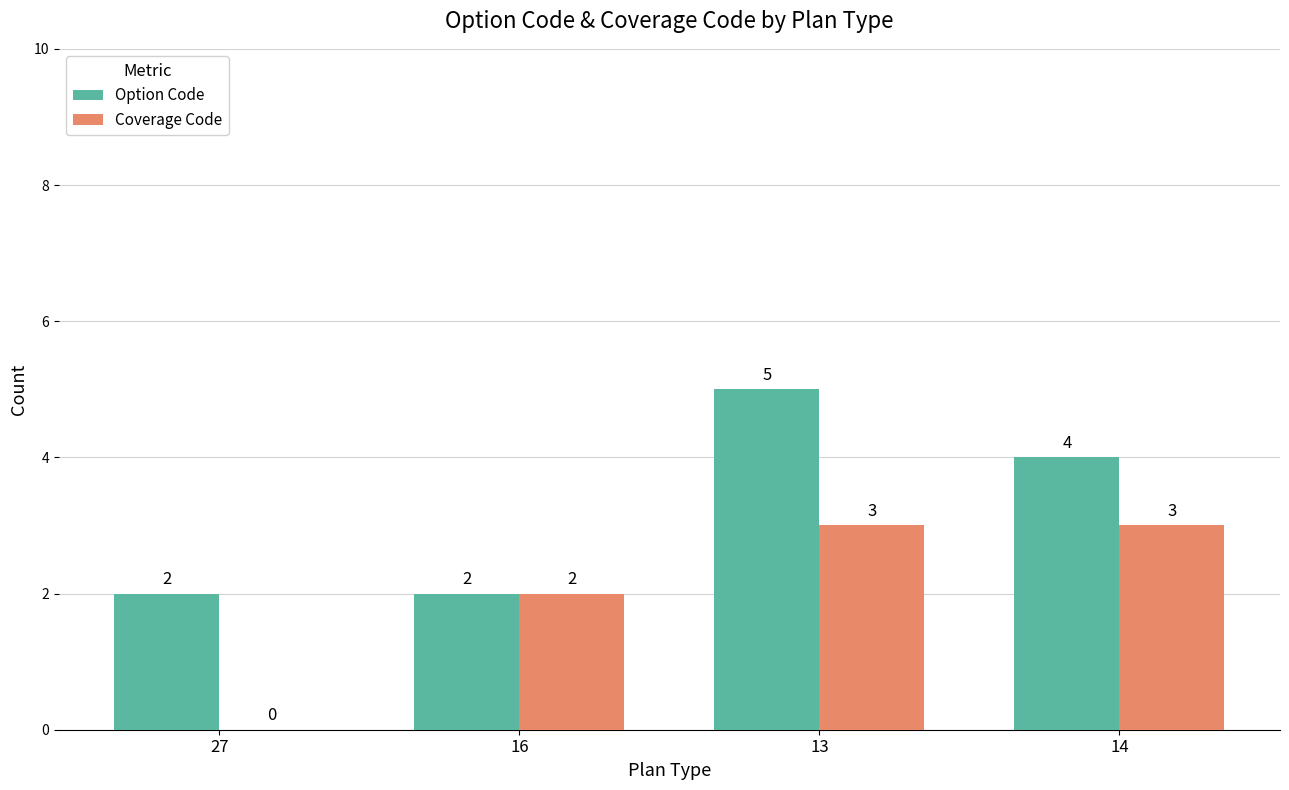

The value of Coverage Code at 13 is 1. True or false?

False